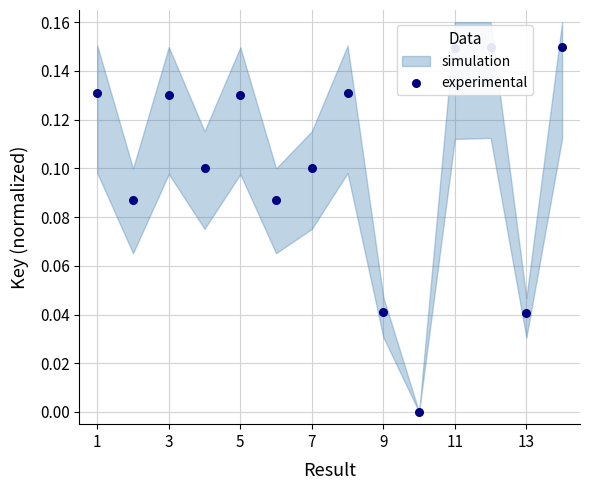

Which has a higher value, 5 or 9?

5